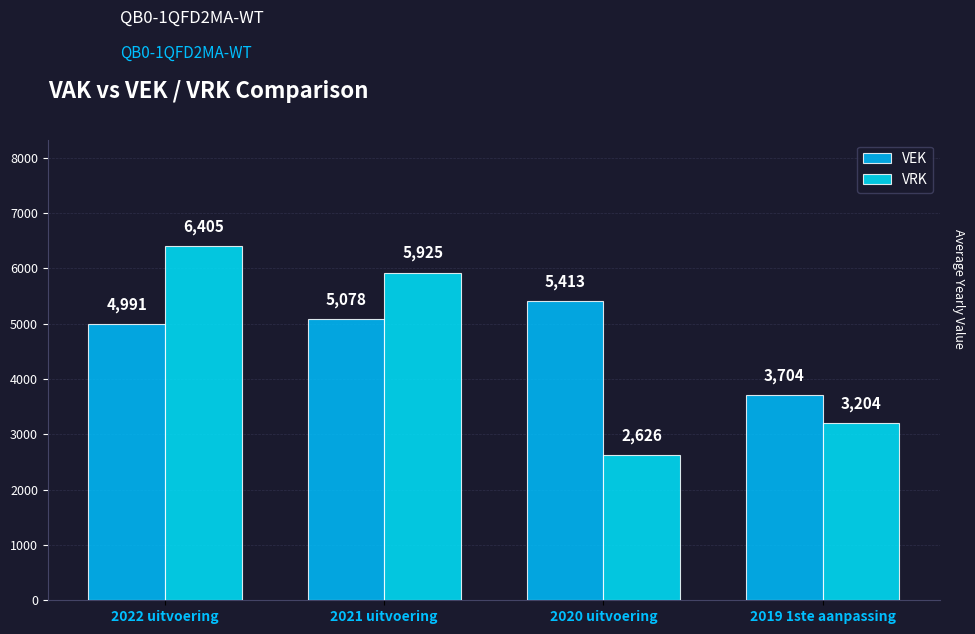

How many bars are there in each group?

2